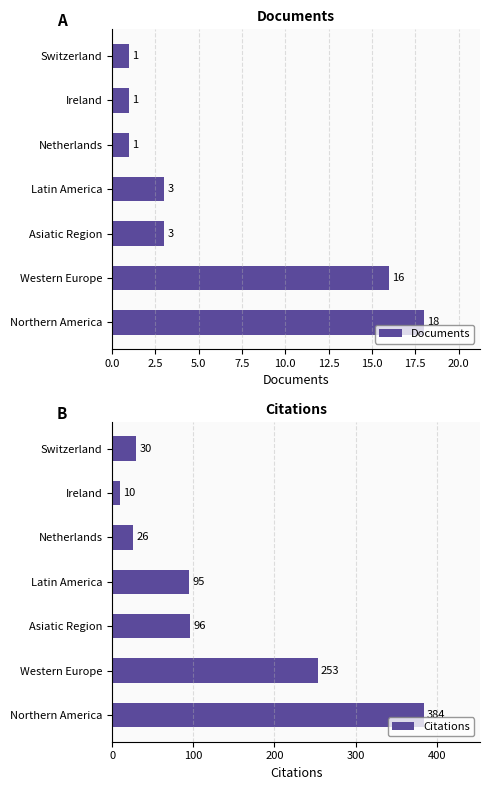

Which series has the largest range (max minus min)?

Citations